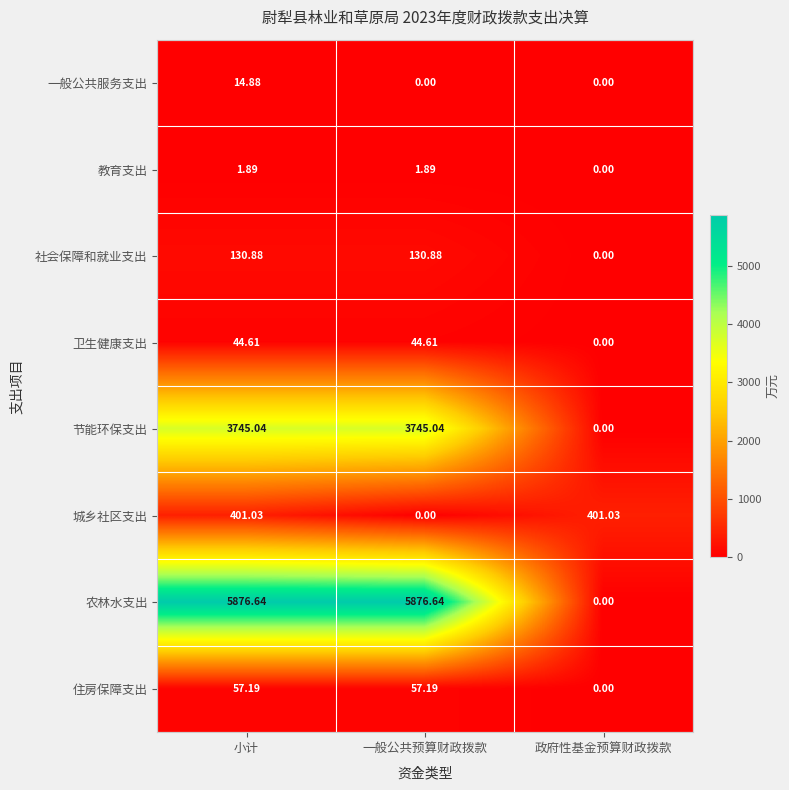

Which series has the largest range (max minus min)?

农林水支出